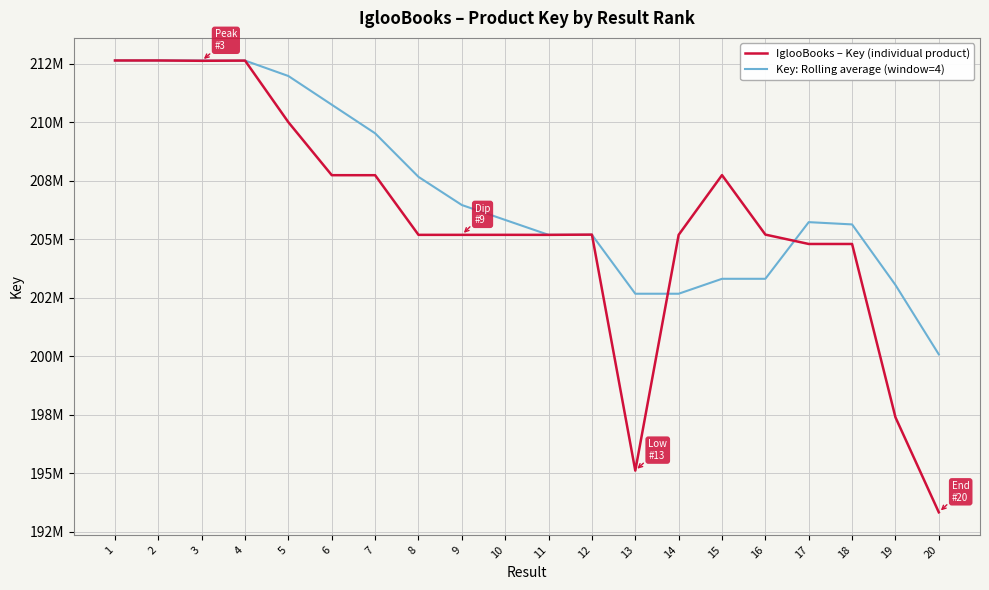

Where is the first local minimum for Key: Rolling average (window=4)?

11